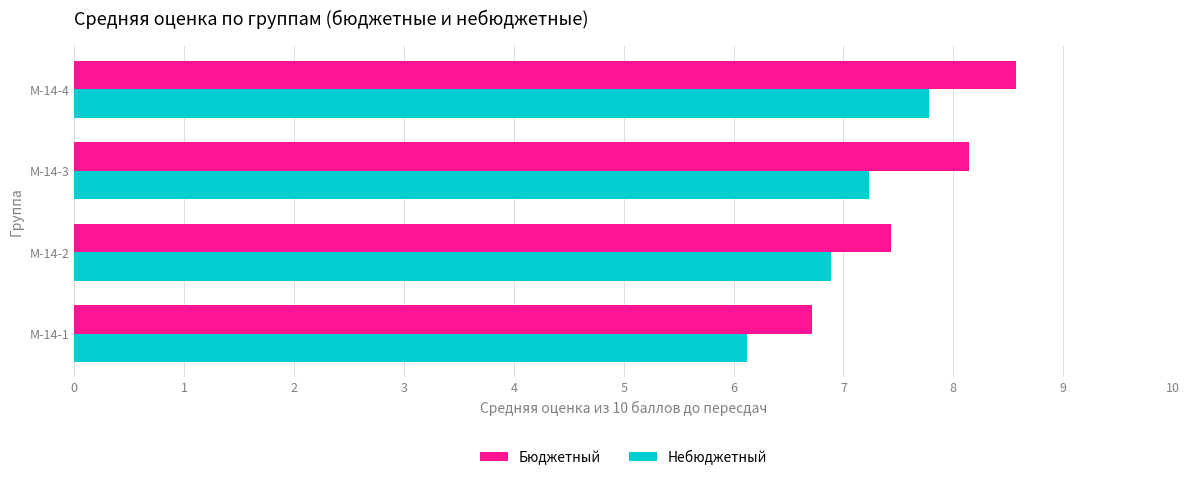

Rank the categories by Бюджетный value from highest to lowest.

М-14-4, М-14-3, М-14-2, М-14-1